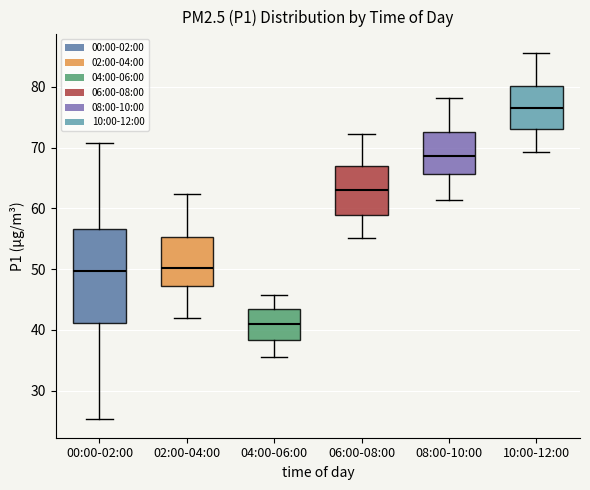

Where does the median line of the box for 04:00-06:00 sit on the y-axis? The values are not printed on the chart, so give them approximately, as read against the axis.

41